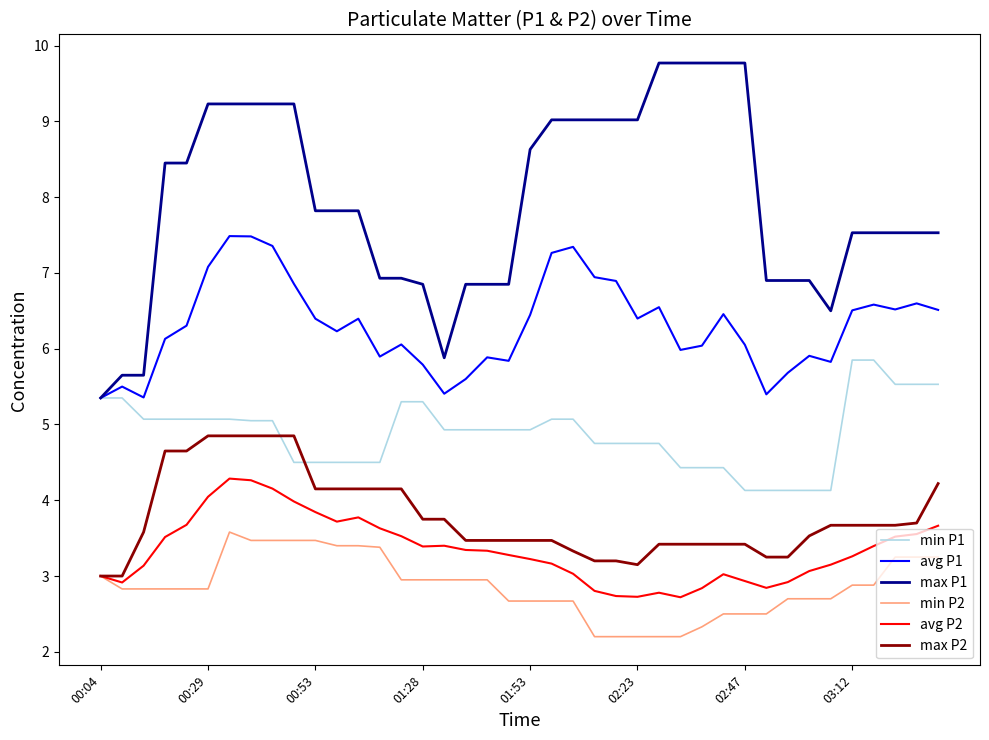

What is the greatest value displayed?

9.8